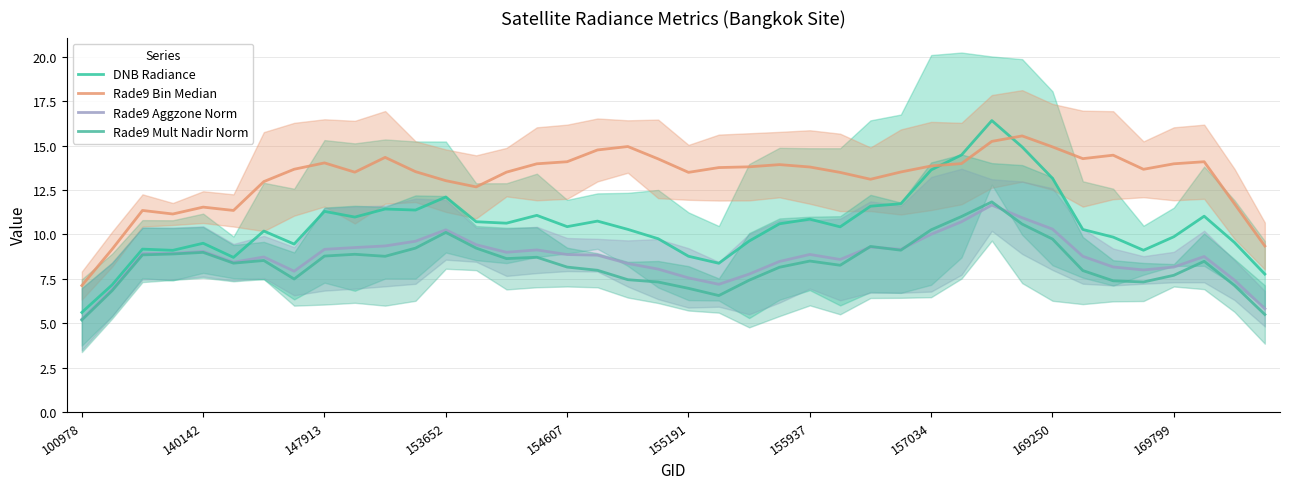

What is the maximum value for Rade9 Mult Nadir Norm?

11.8